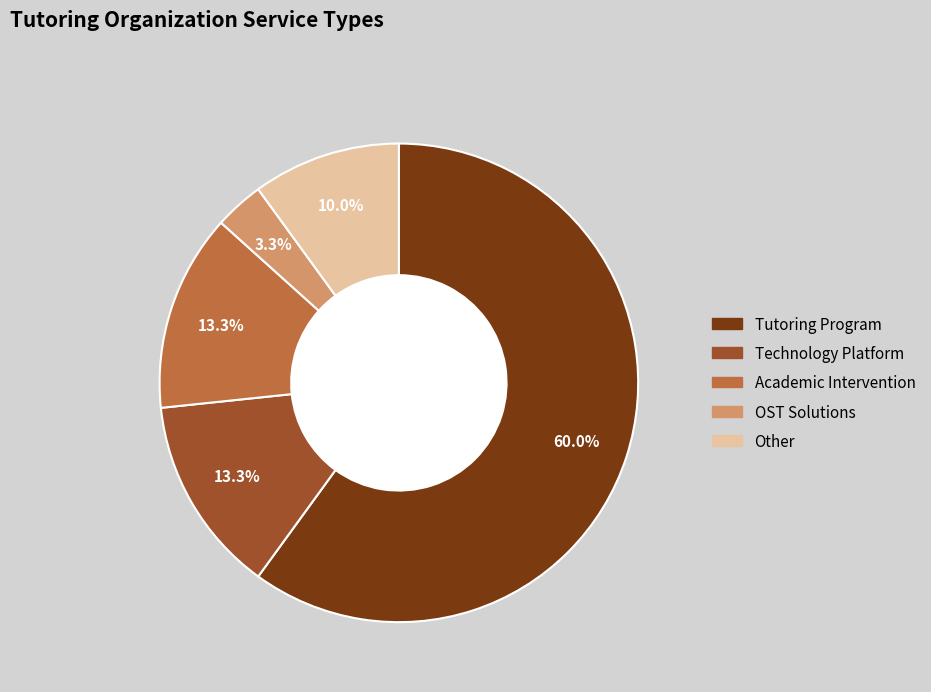

Is the sum of Tutoring Program and OST Solutions greater than half?

Yes